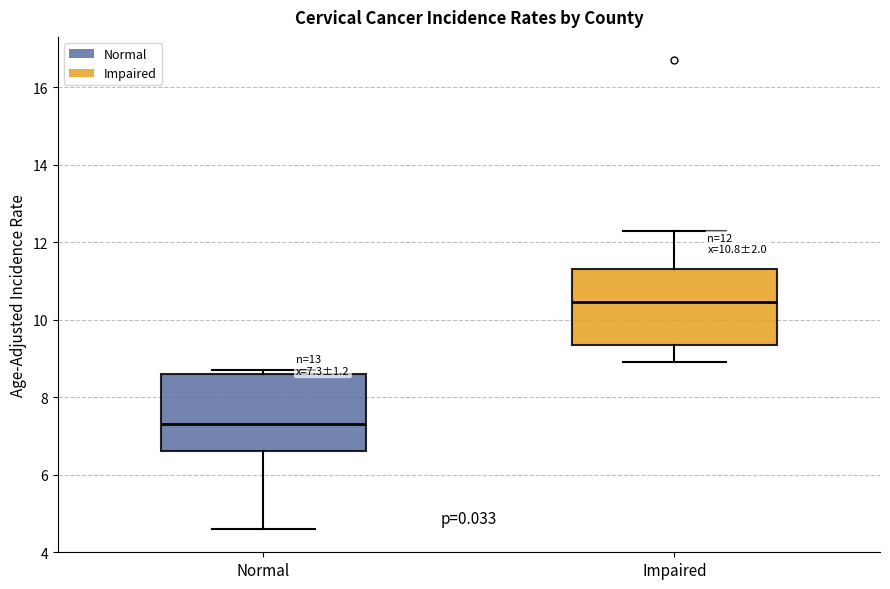

Which box's median line is the lowest?

Normal